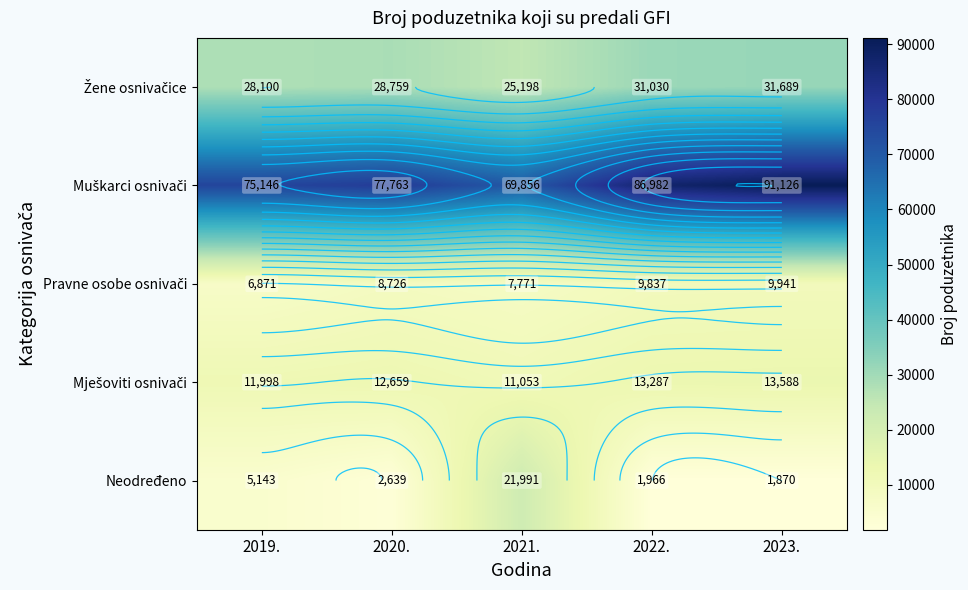

At which label does Muškarci osnivači first exceed 77763?

2022.